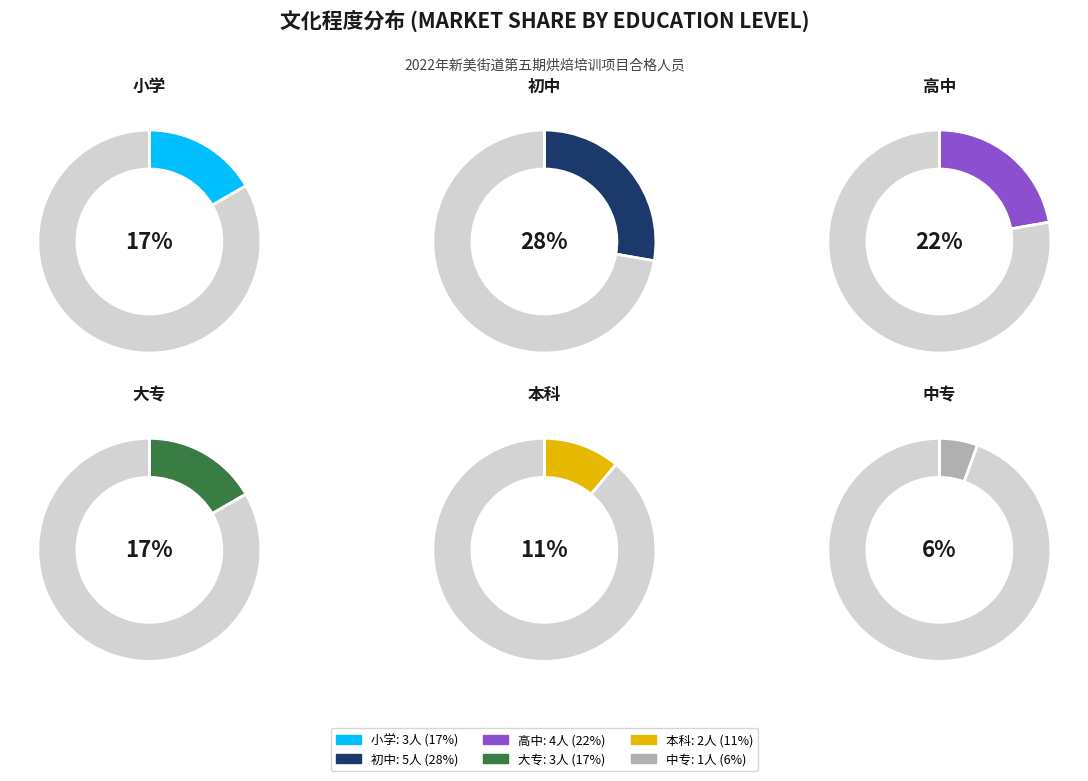

Is 小学 the majority of the pie?

No